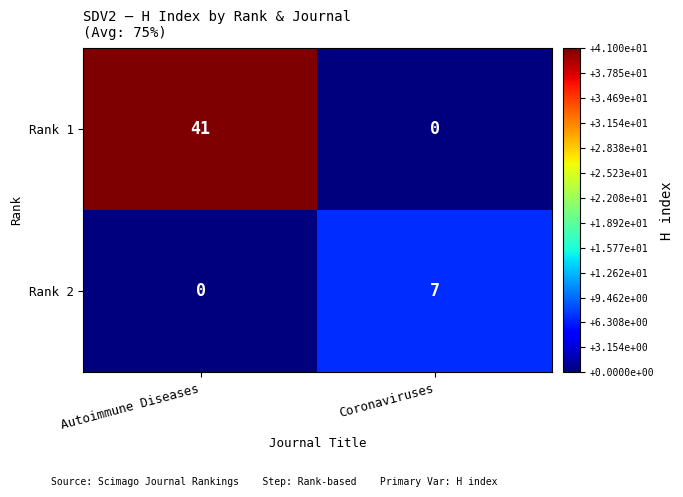

What is the average value of the Rank 2 series?

4